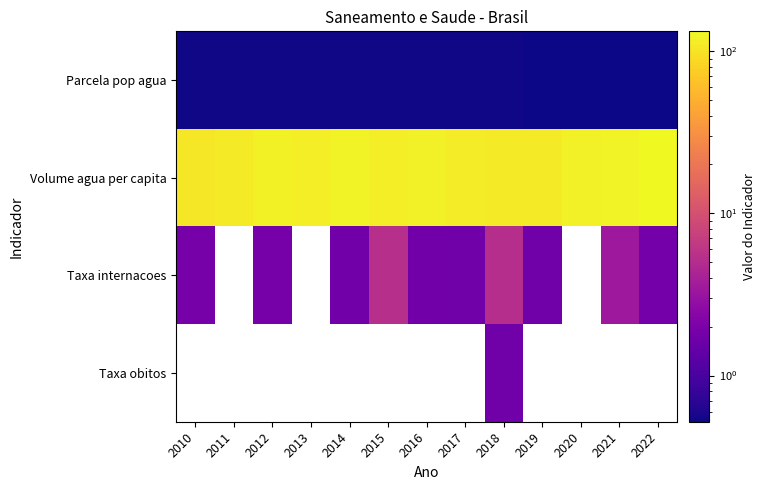

What is the sum of the Volume agua per capita values at 2015 and 2020?

232.5